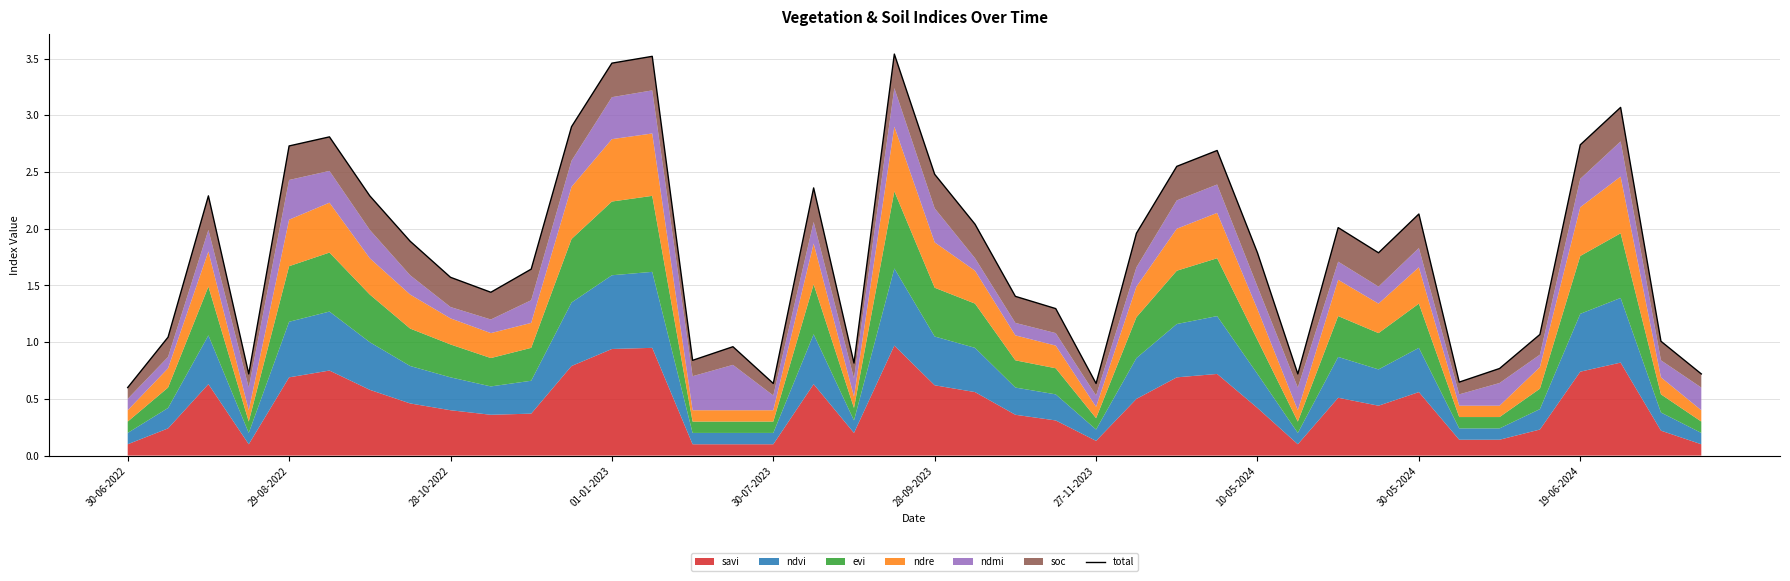

How many data points are less than 1?

11